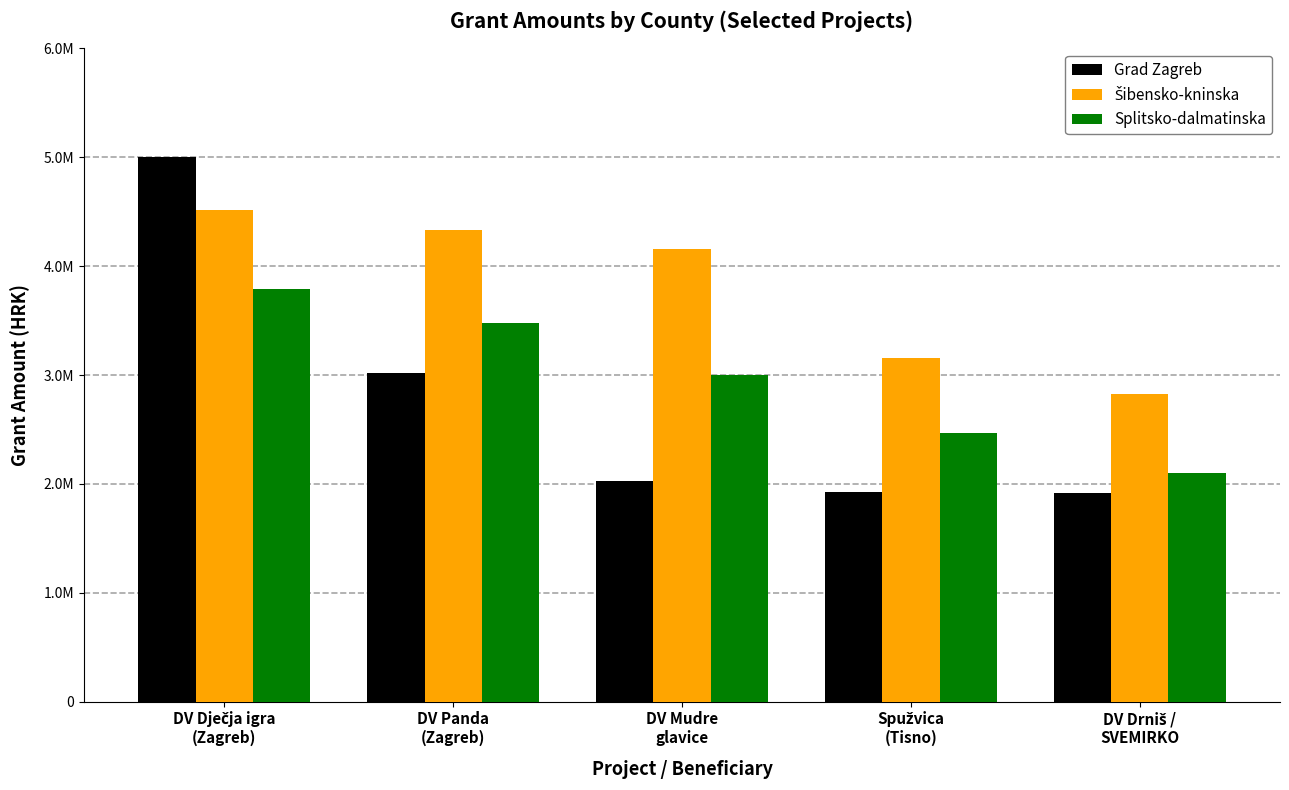

At how many categories does at least one series exceed 3480518?

3